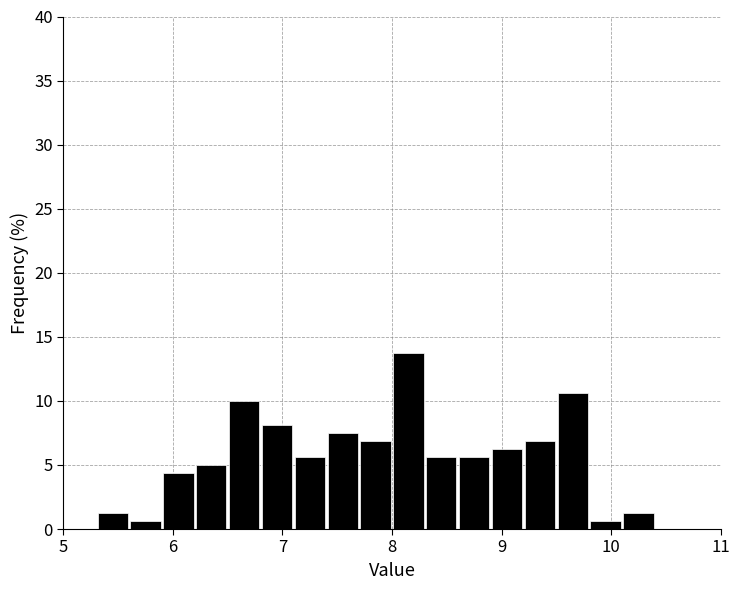

Read against the x-axis, roughly where is the centre of the tallest bar?

8.2